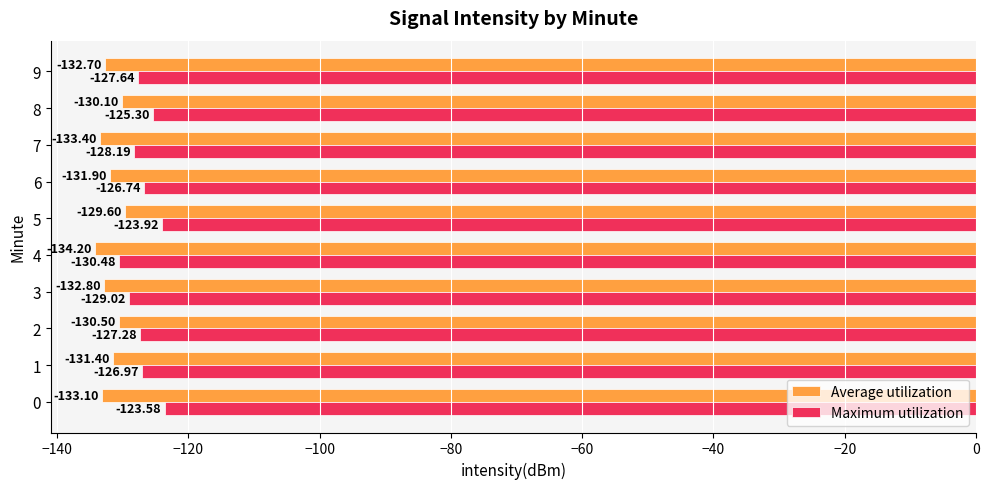

Which series has the largest total across all categories?

Maximum utilization